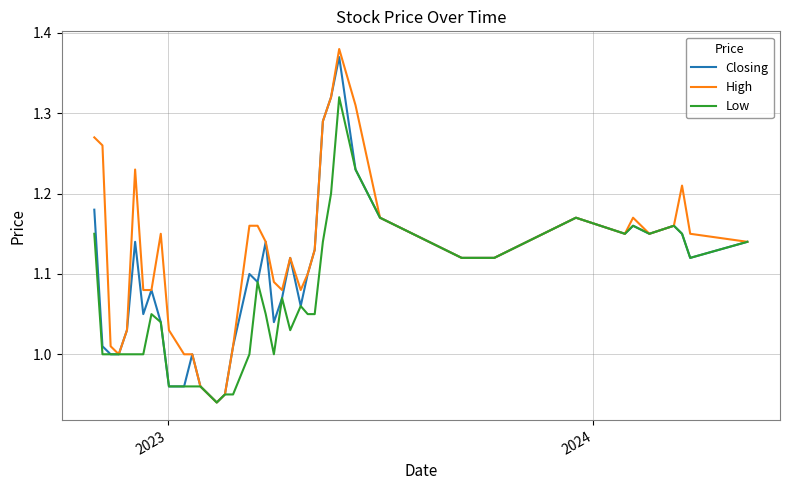

Which series has the widest spread of values?

High